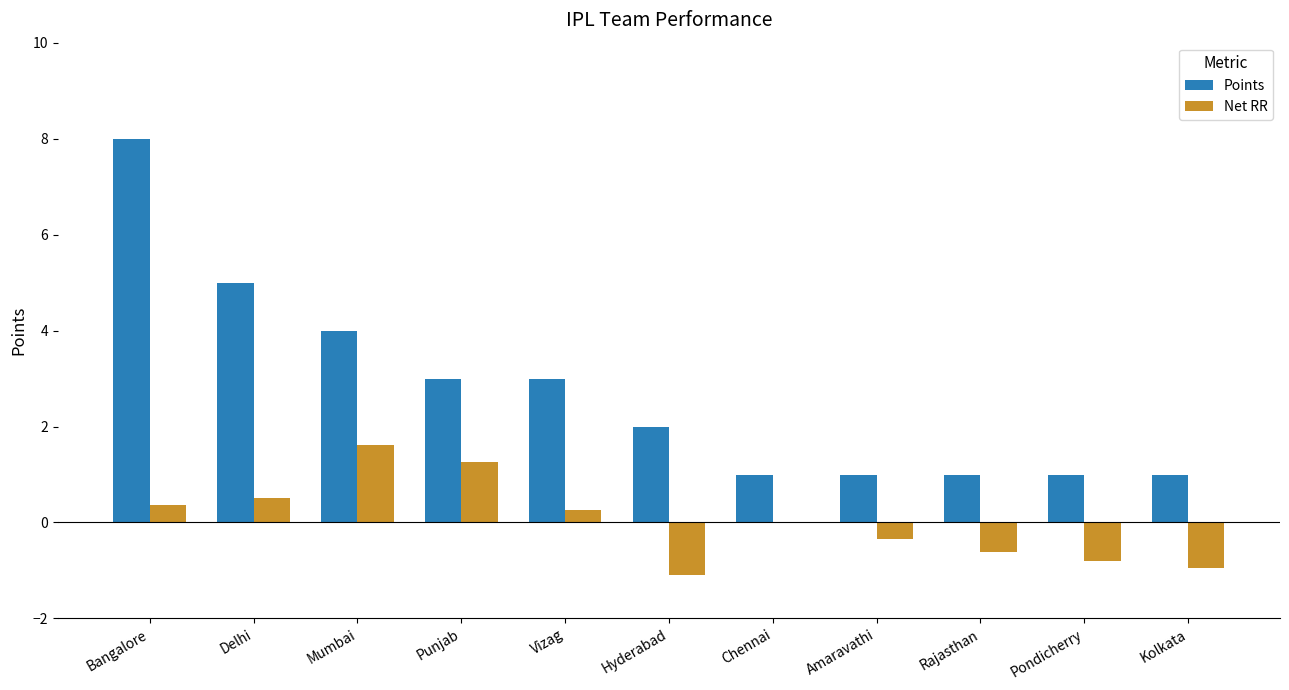

The value of Net RR at Bangalore is 0.4. True or false?

True